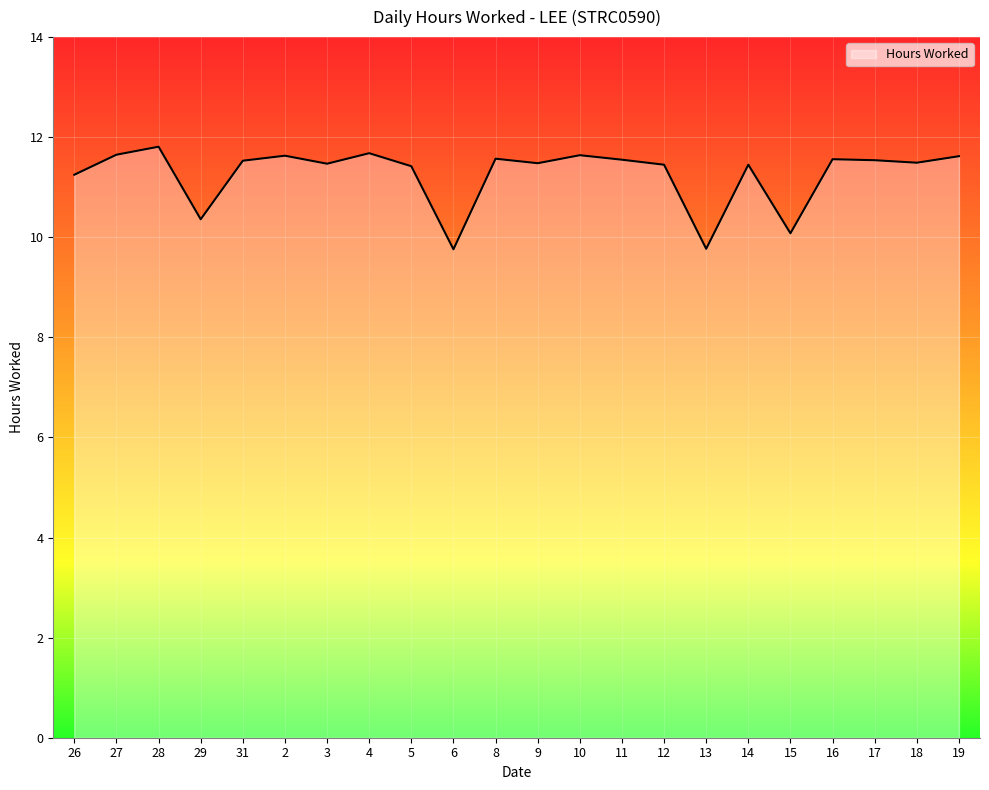

What is the difference between the second highest and second lowest values?

1.9